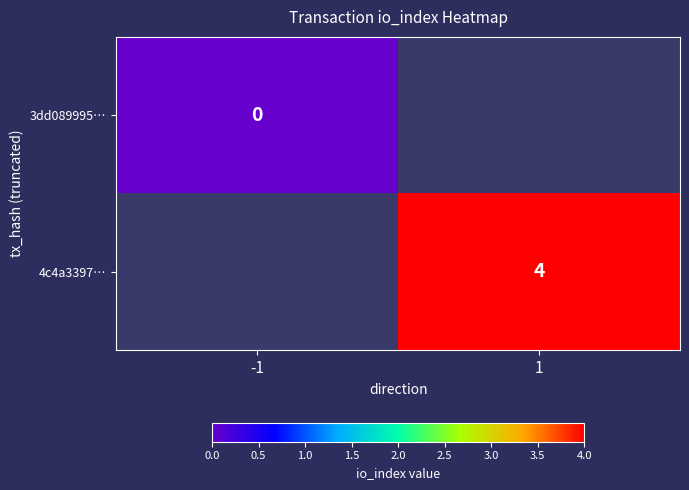

Which category has the lowest value across all series?

-1